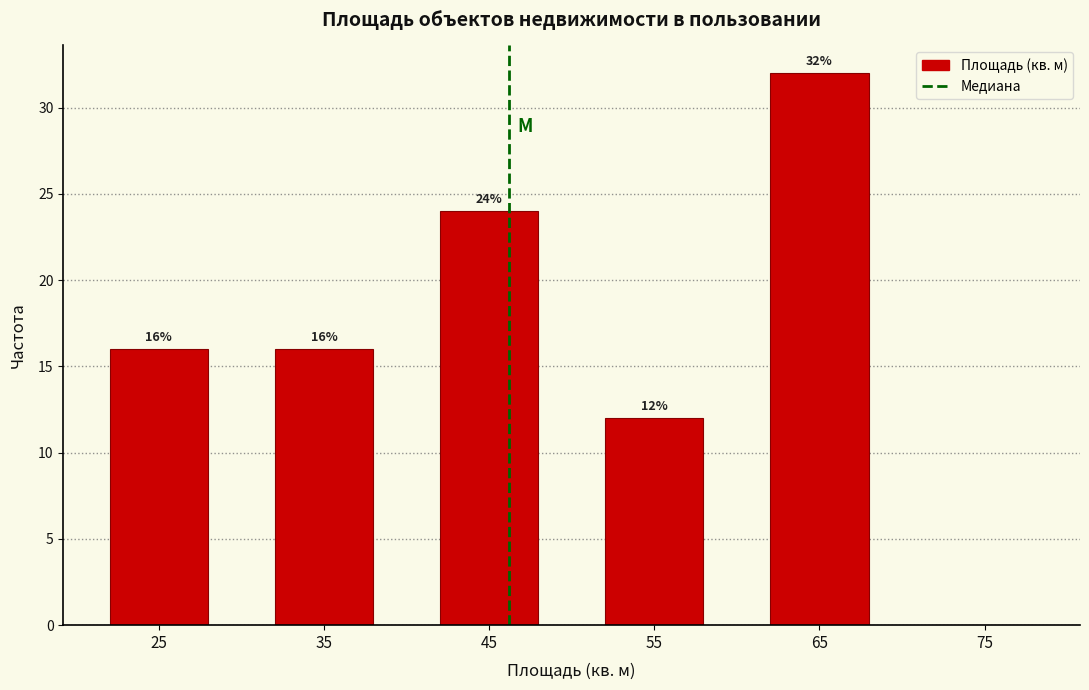

Over which range of the x-axis is the bar tallest?

60 to 70